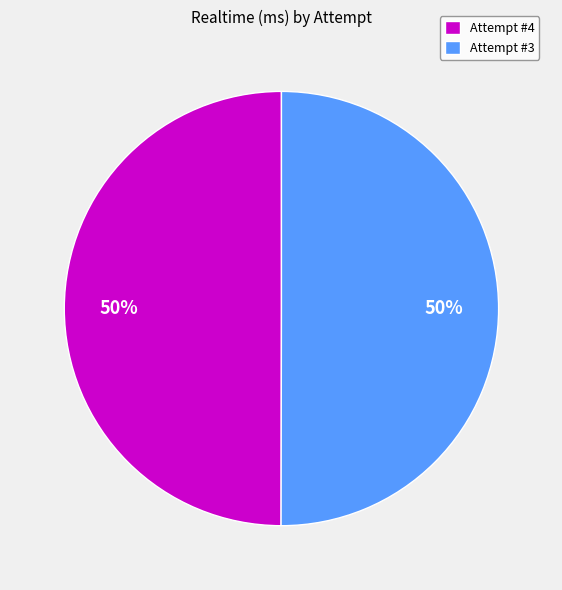

What percentage is the Attempt #4 slice, to the nearest percent?

50%